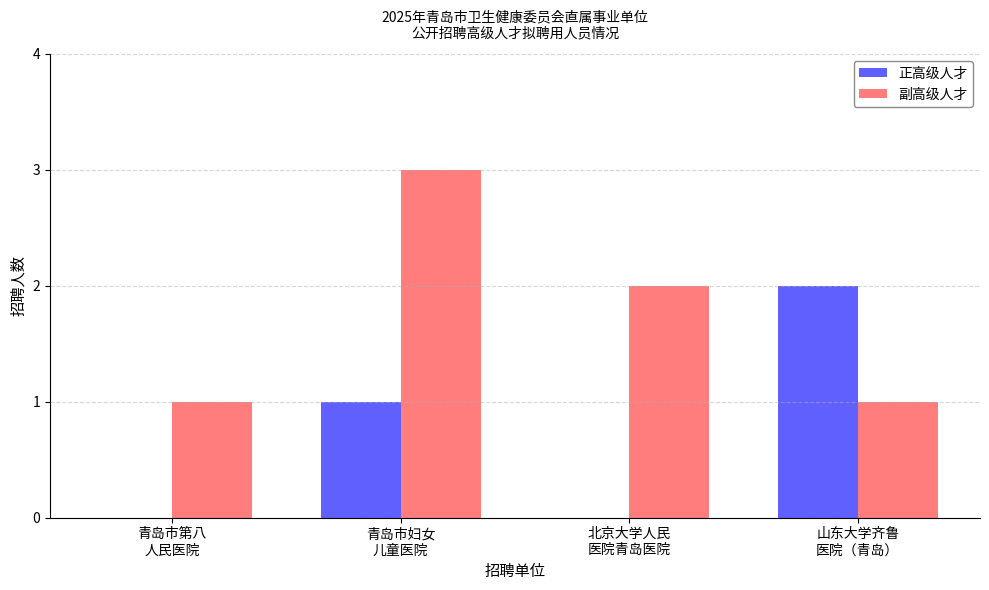

Reading left to right, what are all the values shown in this chart?

正高级人才: 0	1	0	2
副高级人才: 1	3	2	1